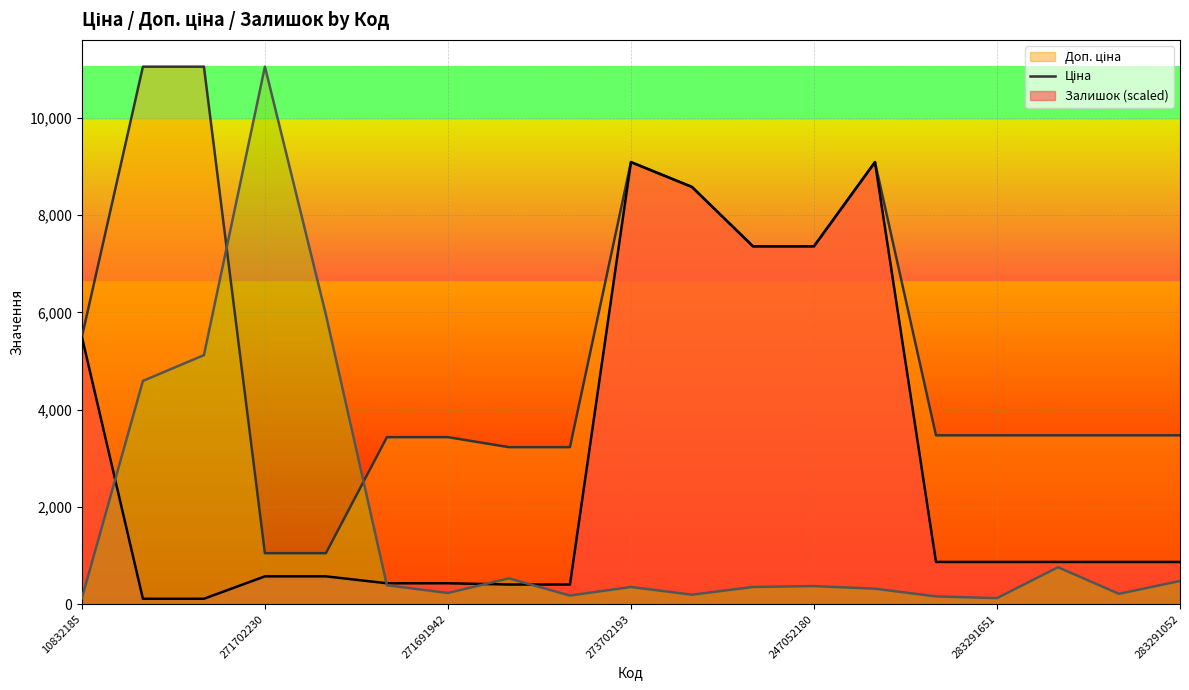

Where is Залишок nearest to the value 5589?

271702229